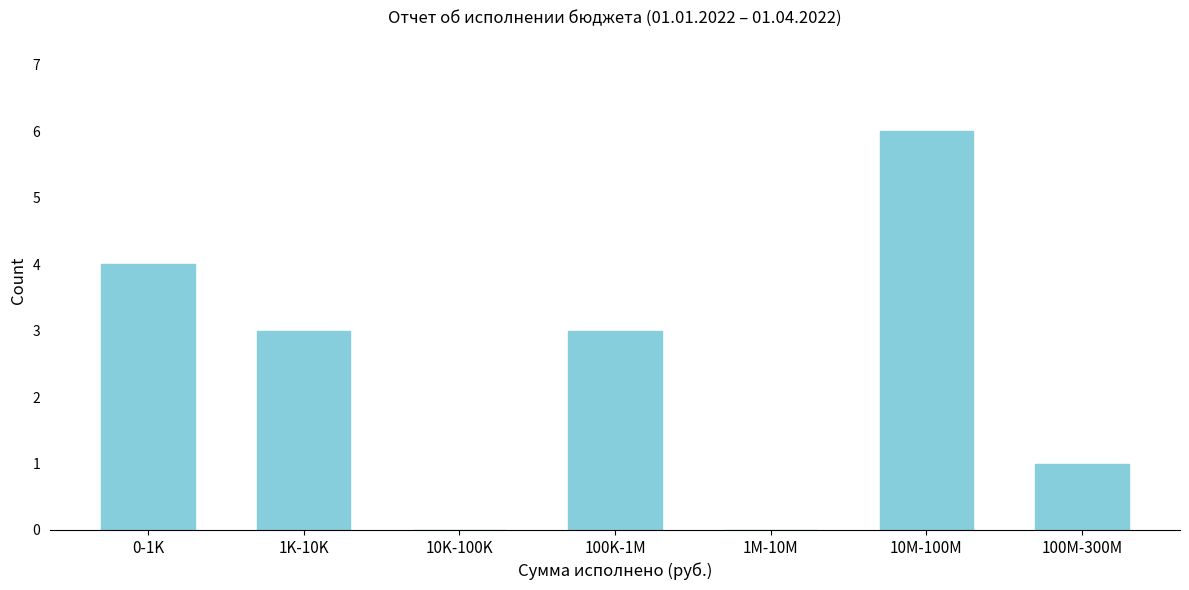

Reading right to left, what are all the values shown in this chart?

100M-300M=1	10M-100M=6	1M-10M=0	100K-1M=3	10K-100K=0	1K-10K=3	0-1K=4